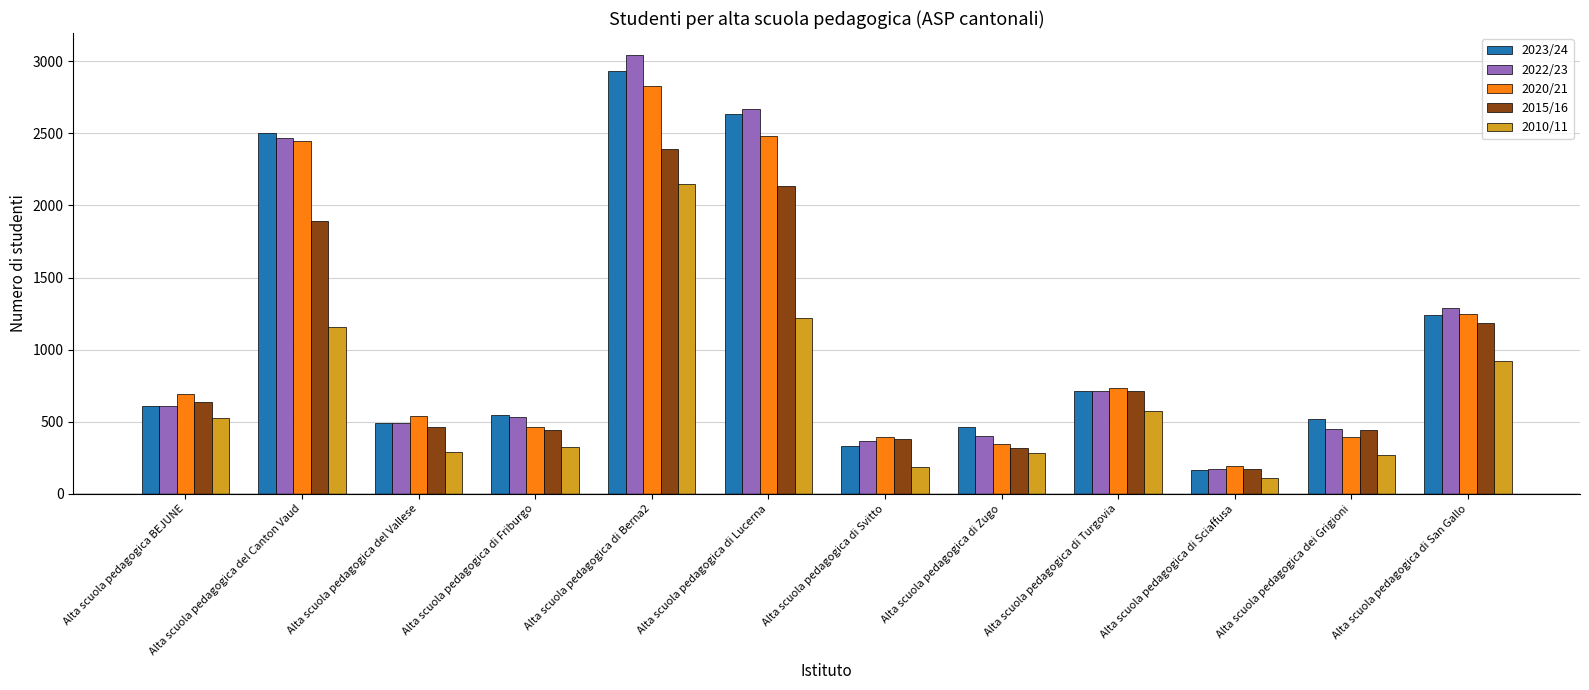

What is the difference between the maximum and minimum values in the 2022/23 series?

2872